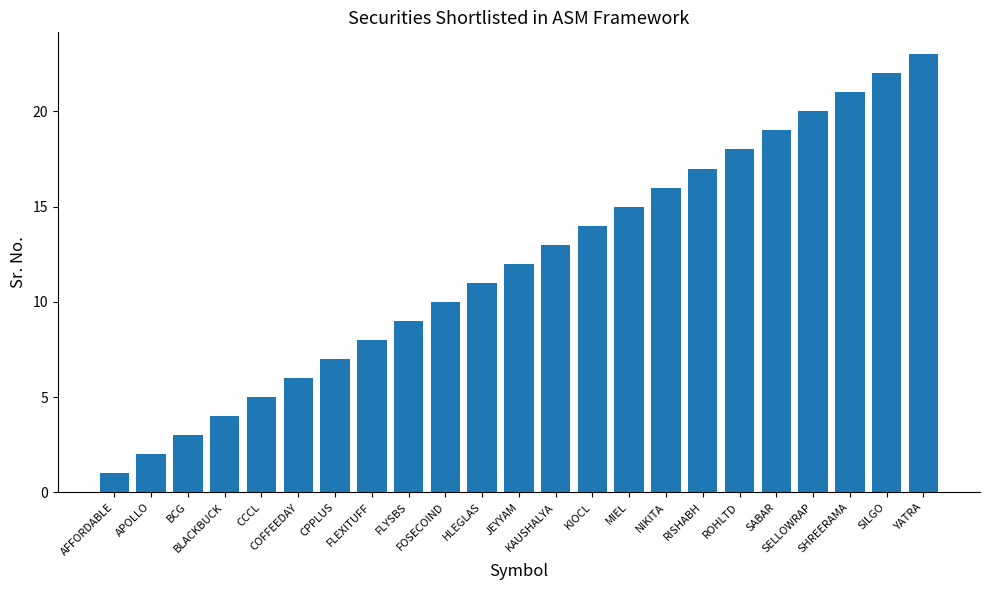

True or false: the data shows 20 at JEYYAM.

False